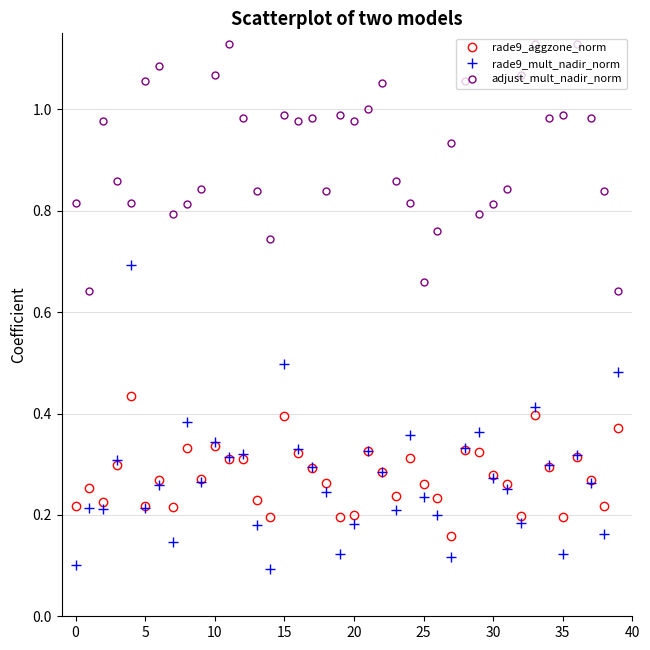

Which series has the largest range (max minus min)?

rade9_mult_nadir_norm